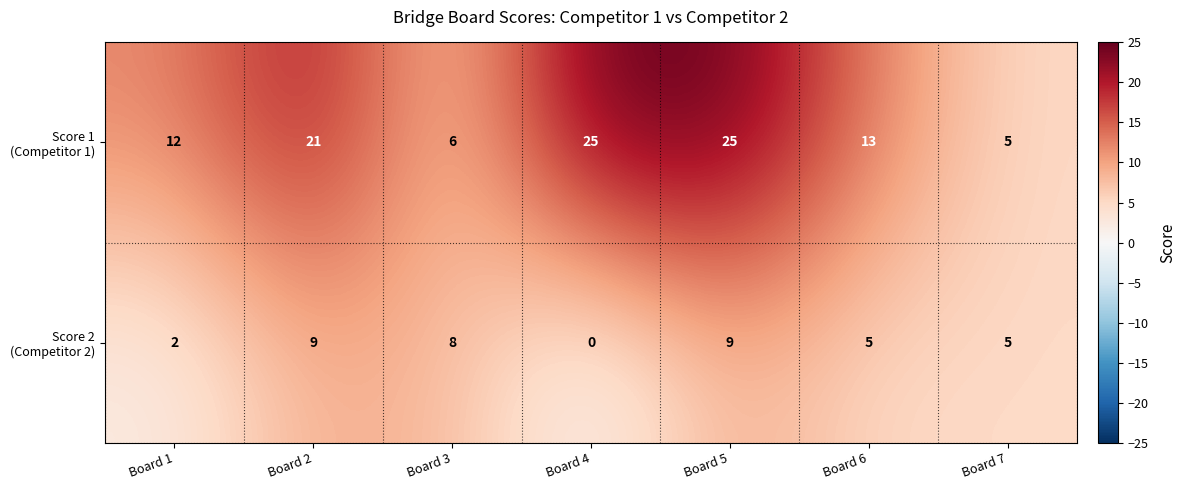

What is the greatest value displayed?

25